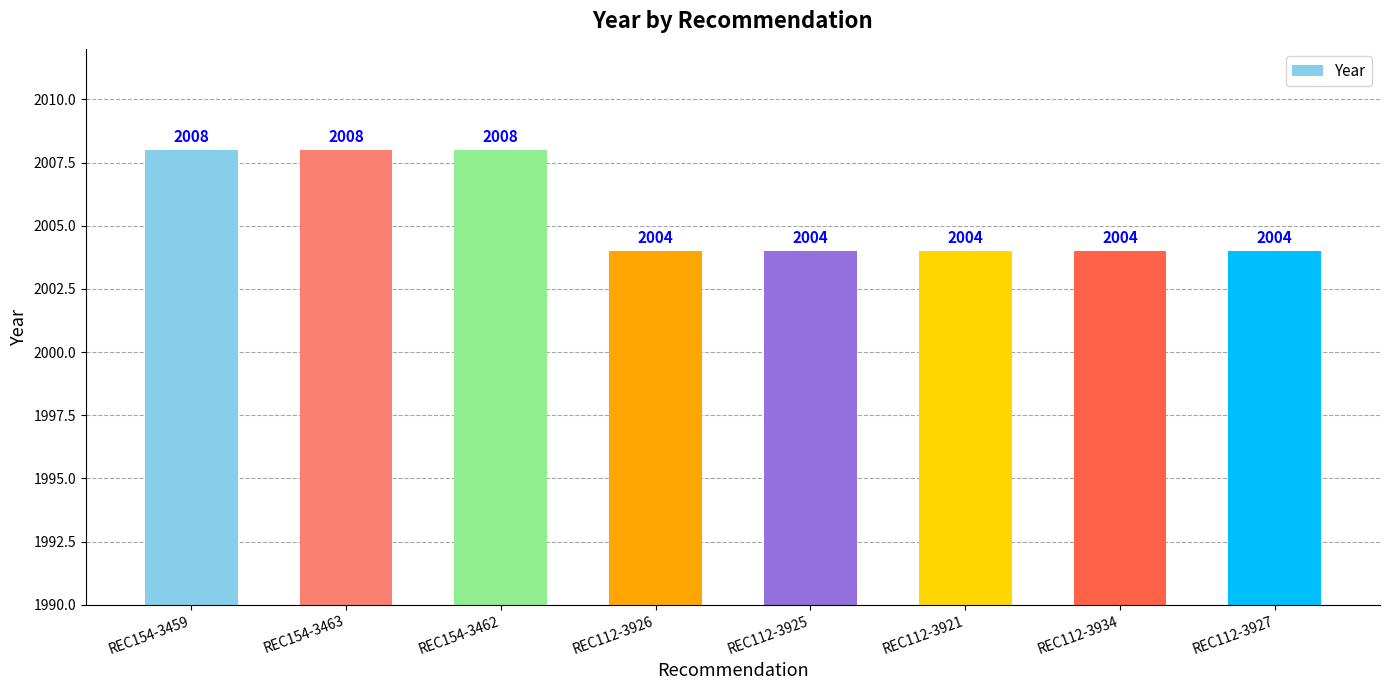

What is the greatest value displayed?

2008